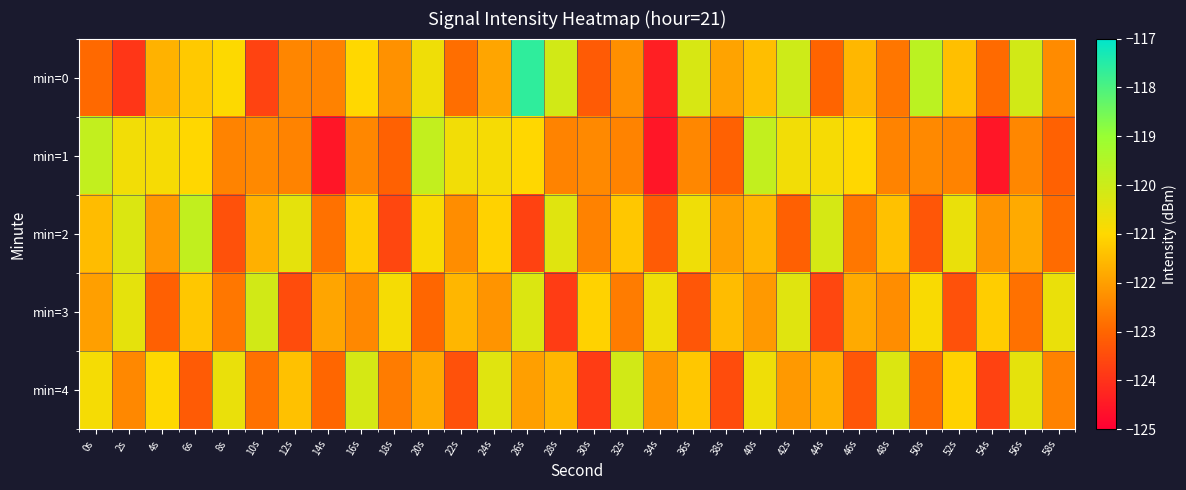

At how many categories does at least one series exceed -121?

25